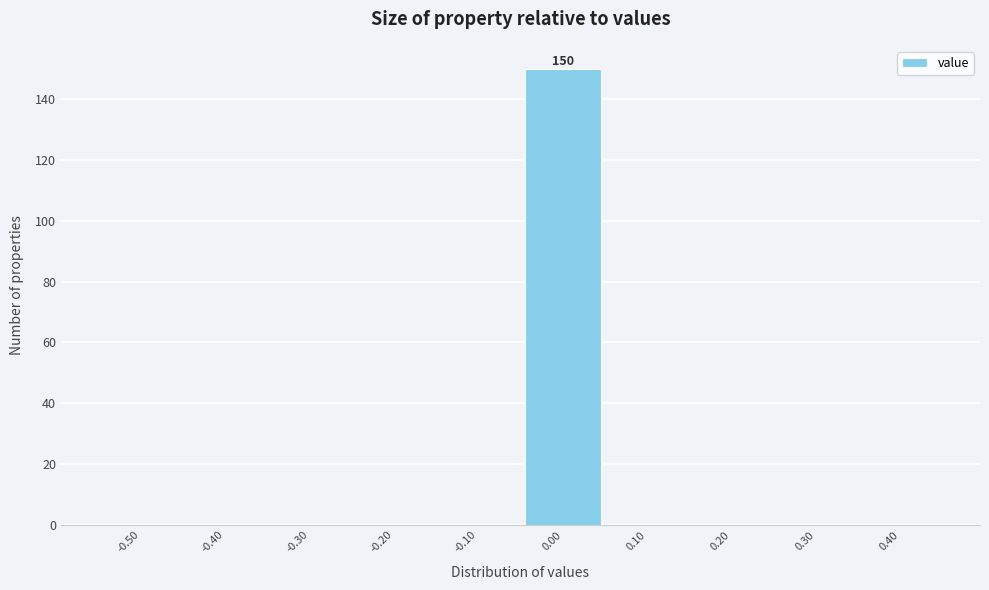

Reading left to right, transcribe all the data shown in this chart.

-0.50=0	-0.40=0	-0.30=0	-0.20=0	-0.10=0	0.00=150	0.10=0	0.20=0	0.30=0	0.40=0